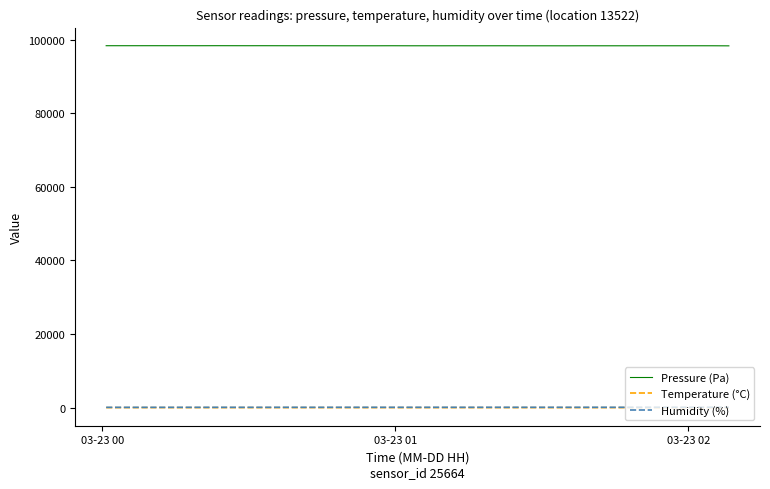

True or false: Pressure (Pa) and Temperature (°C) cross at least once.

False